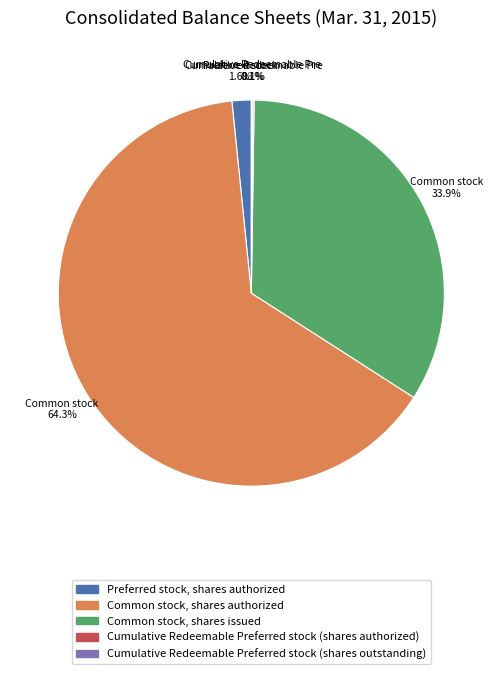

Which category accounts for the majority?

Common stock, shares authorized